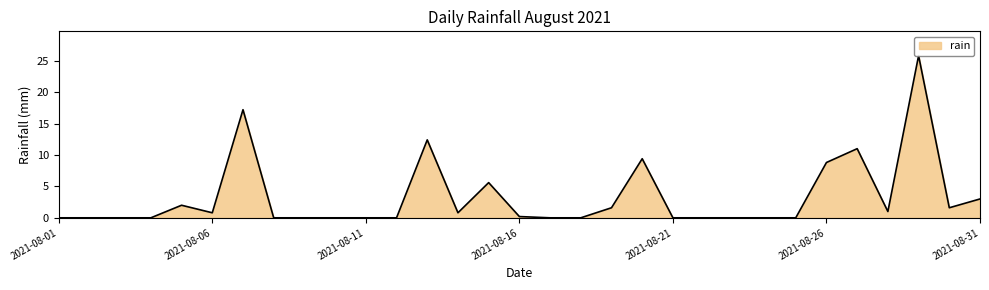

Rank the categories by value from highest to lowest.

2021-08-29, 2021-08-07, 2021-08-13, 2021-08-27, 2021-08-20, 2021-08-26, 2021-08-15, 2021-08-31, 2021-08-05, 2021-08-19, 2021-08-30, 2021-08-28, 2021-08-06, 2021-08-14, 2021-08-16, 2021-08-01, 2021-08-02, 2021-08-03, 2021-08-04, 2021-08-08, 2021-08-09, 2021-08-10, 2021-08-11, 2021-08-12, 2021-08-17, 2021-08-18, 2021-08-21, 2021-08-22, 2021-08-23, 2021-08-24, 2021-08-25